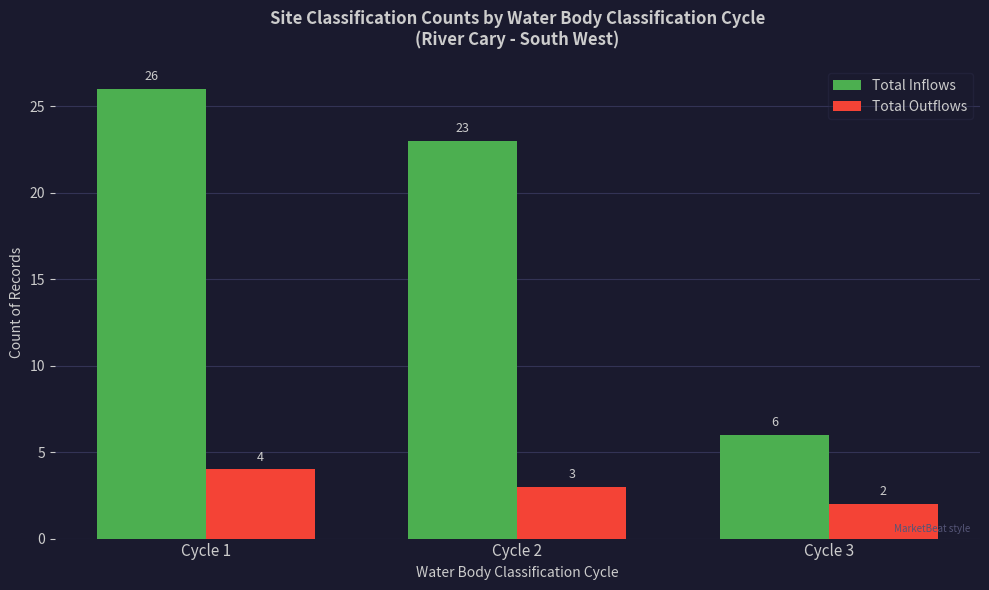

What is the value of the Total Outflows bar at the 1st from the left?

4